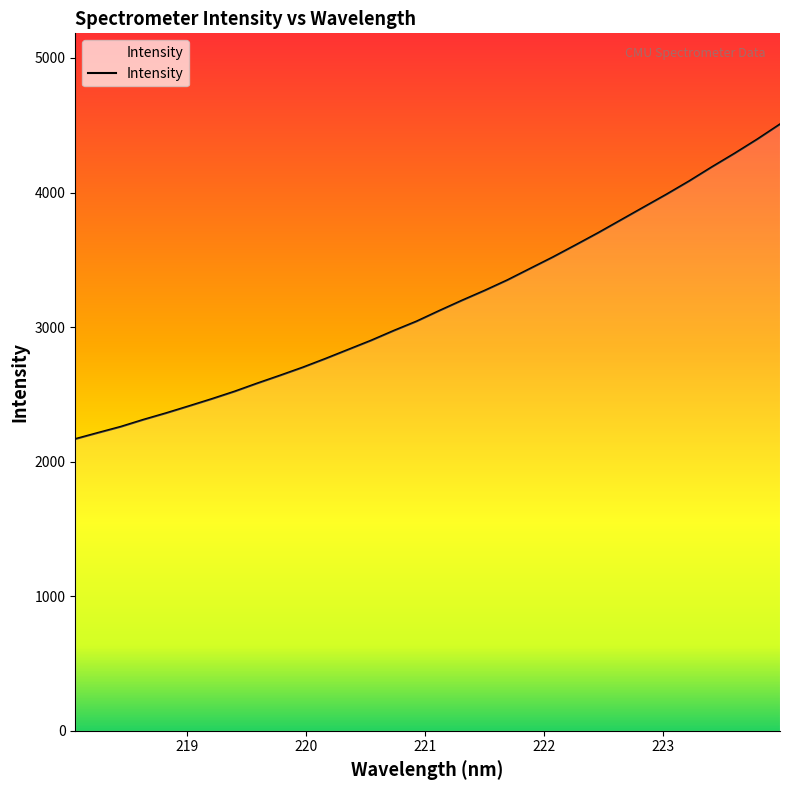

What is the difference between the maximum and minimum values?

2339.1